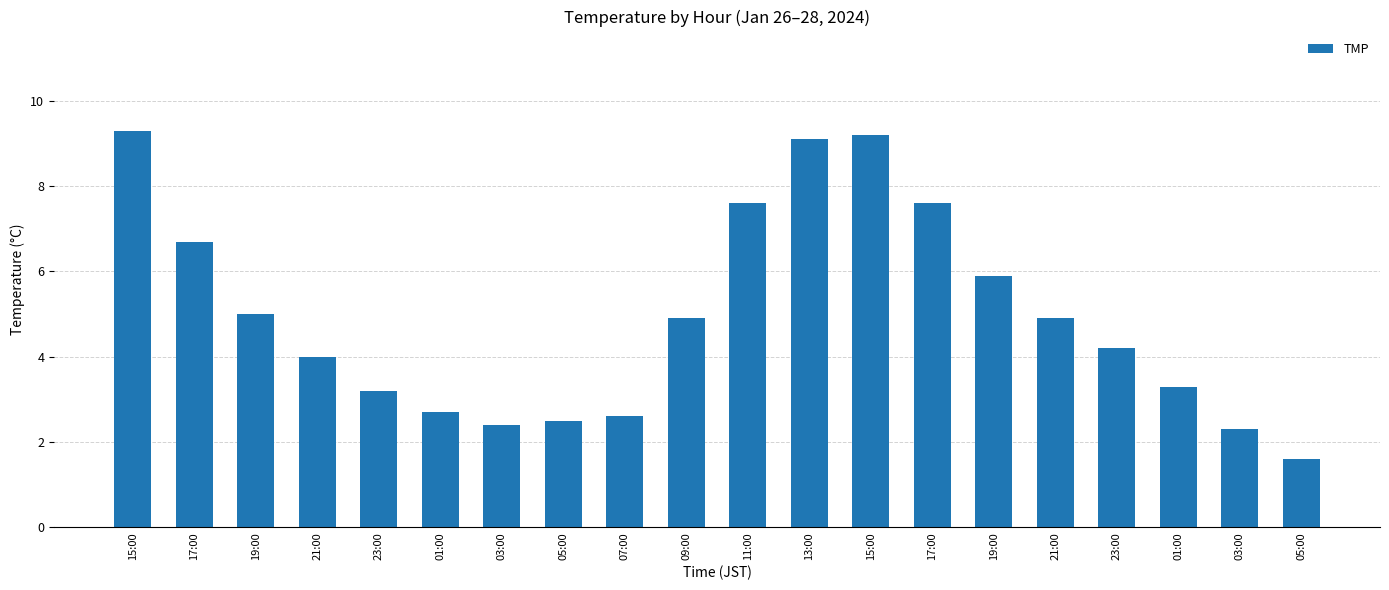

Read the value at 19:00.

5.0